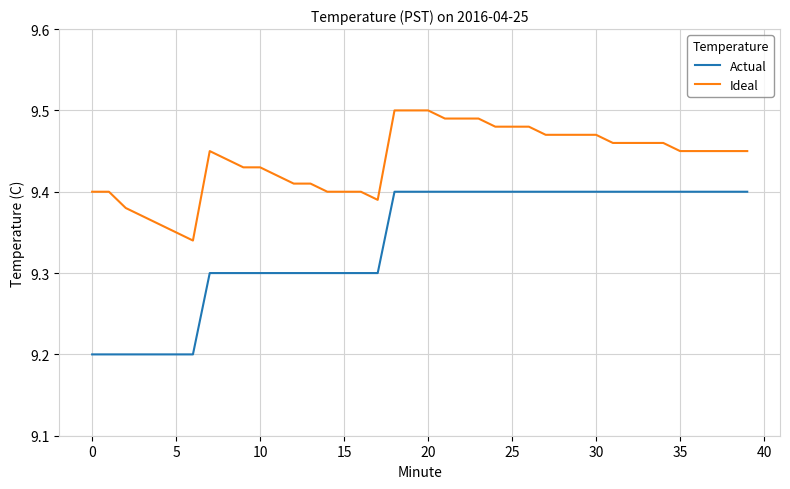

What is the lowest value of the Actual series?

9.2